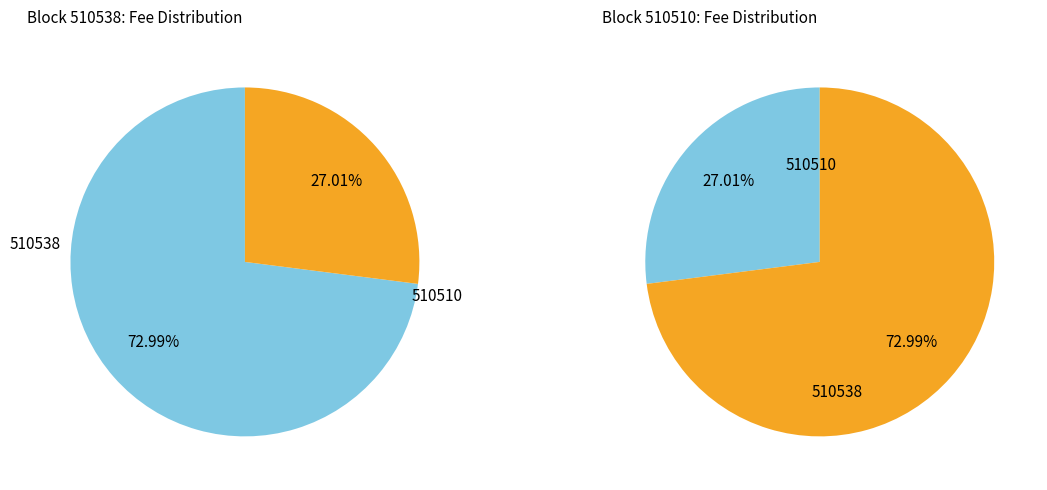

To the nearest percent, what portion does 510538 represent?

73%